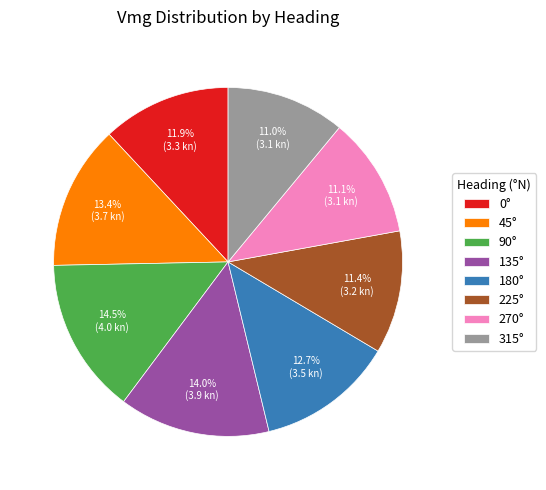

Does any single category account for the majority?

No